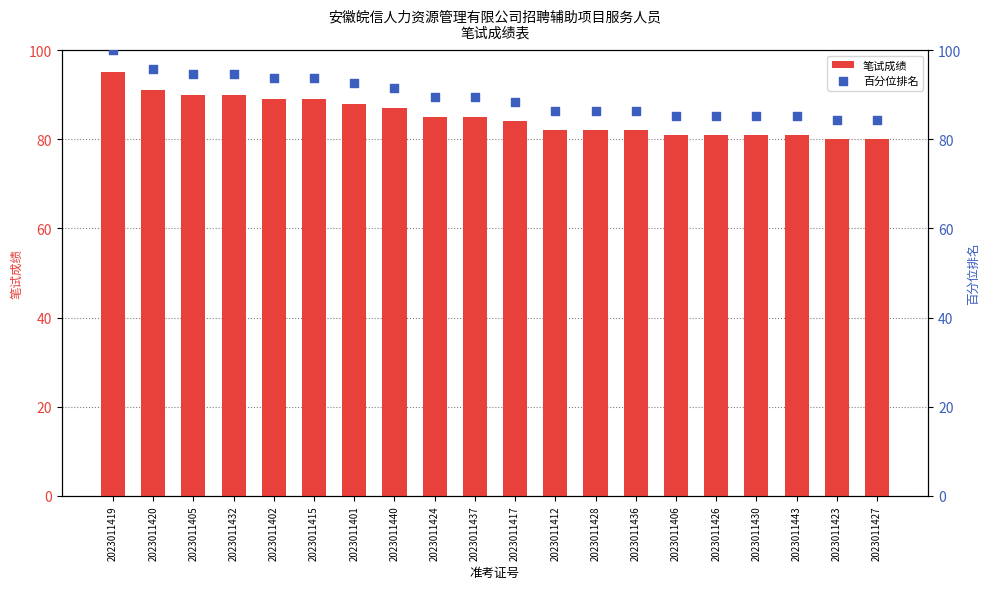

Which series reaches the minimum Y coordinate?

笔试成绩